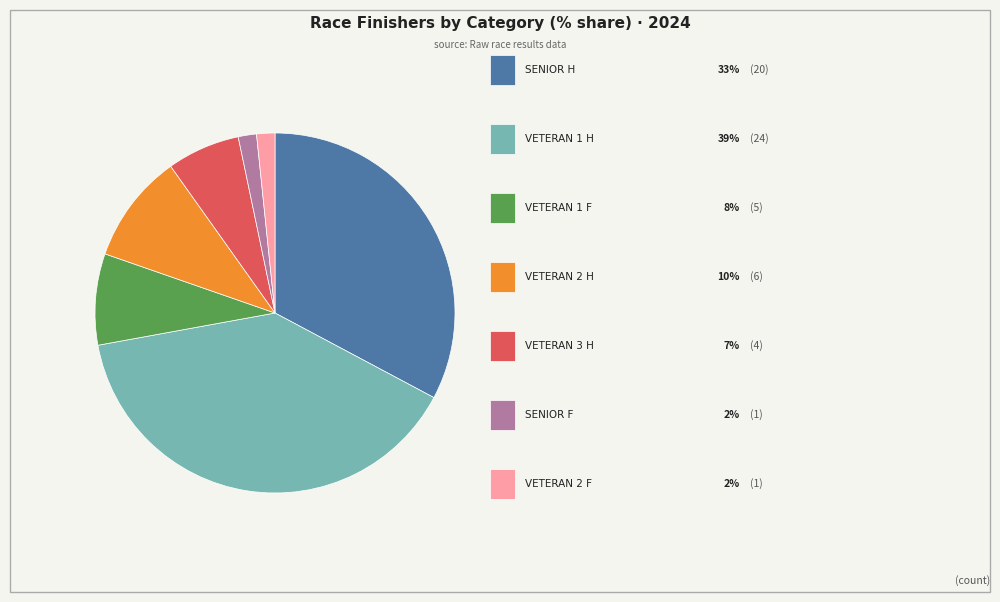

How many slices are in this pie chart?

7